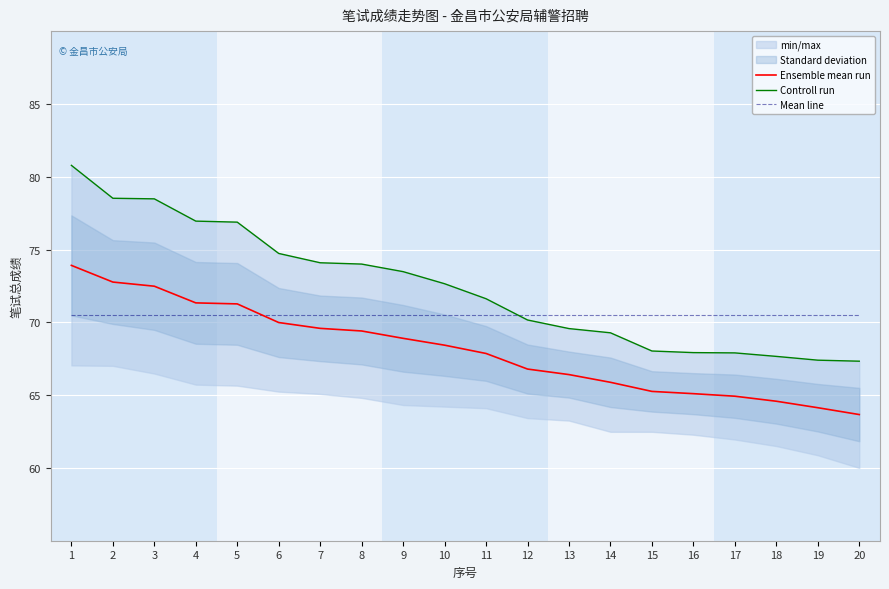

Which category has the highest value in the Mean line series?

1